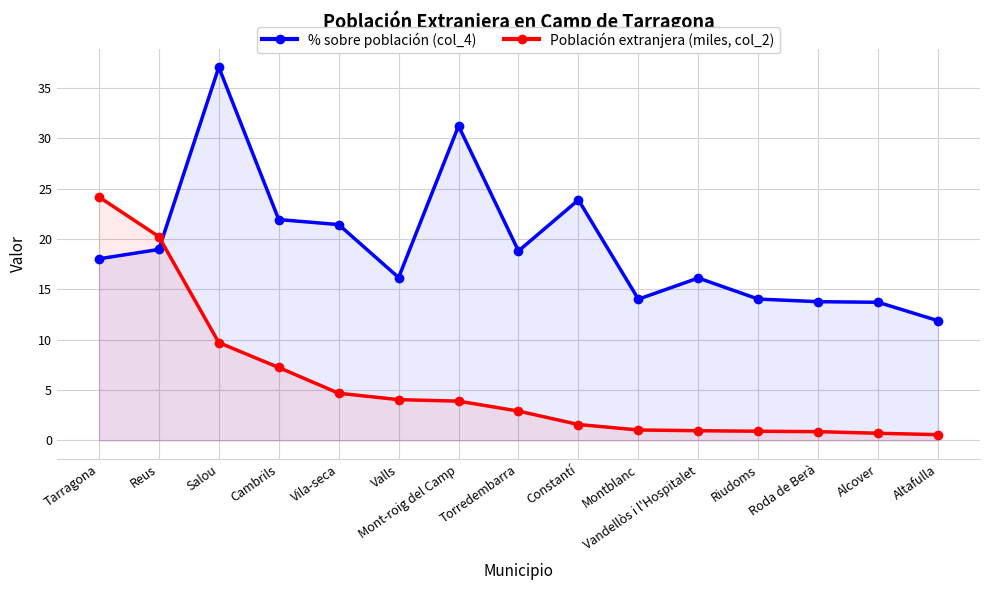

Reading right to left, what are all the values shown in this chart?

% sobre población (col_4): Altafulla=11.9	Alcover=13.7	Roda de Berà=13.8	Riudoms=14.0	Vandellòs i l'Hospitalet=16.1	Montblanc=14.0	Constantí=23.9	Torredembarra=18.8	Mont-roig del Camp=31.2	Valls=16.2	Vila-seca=21.4	Cambrils=21.9	Salou=37.1	Reus=19.0	Tarragona=18.0
Población extranjera (miles, col_2): Altafulla=0.6	Alcover=0.7	Roda de Berà=0.9	Riudoms=0.9	Vandellòs i l'Hospitalet=1.0	Montblanc=1.0	Constantí=1.6	Torredembarra=2.9	Mont-roig del Camp=3.9	Valls=4.0	Vila-seca=4.7	Cambrils=7.2	Salou=9.7	Reus=20.2	Tarragona=24.2